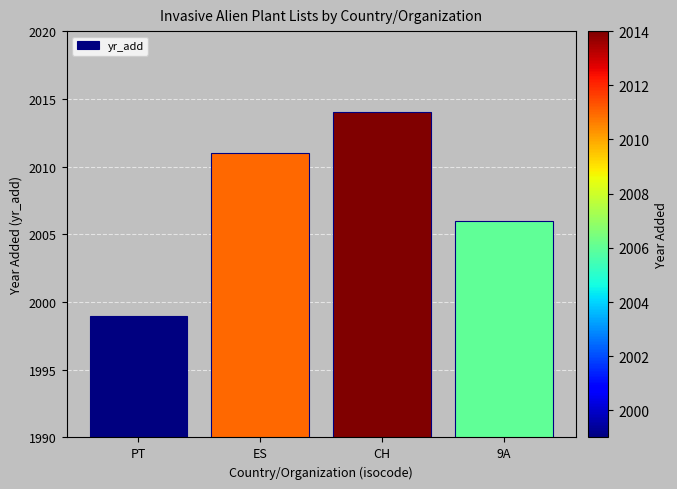

What is the sum of all values?

8030